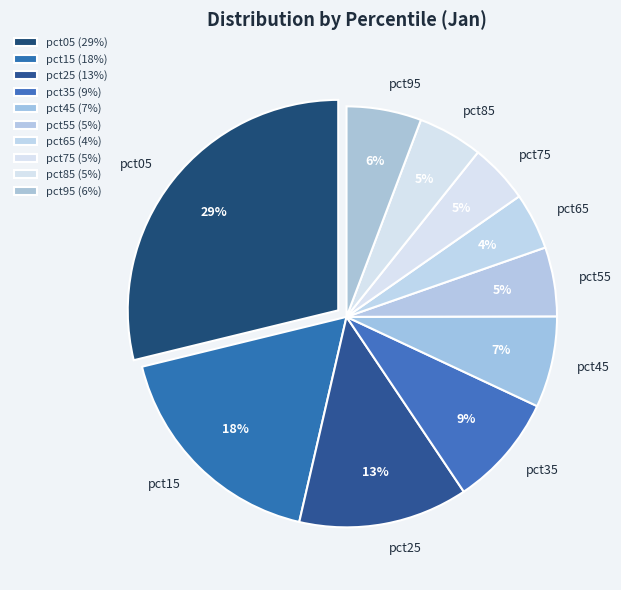

How many segments does this pie chart have?

10